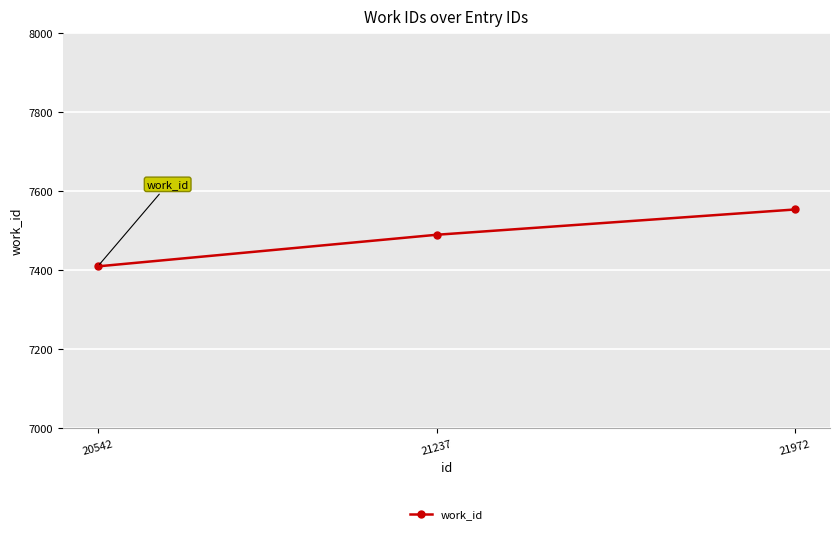

Reading right to left, transcribe all the data shown in this chart.

7554	7490	7410